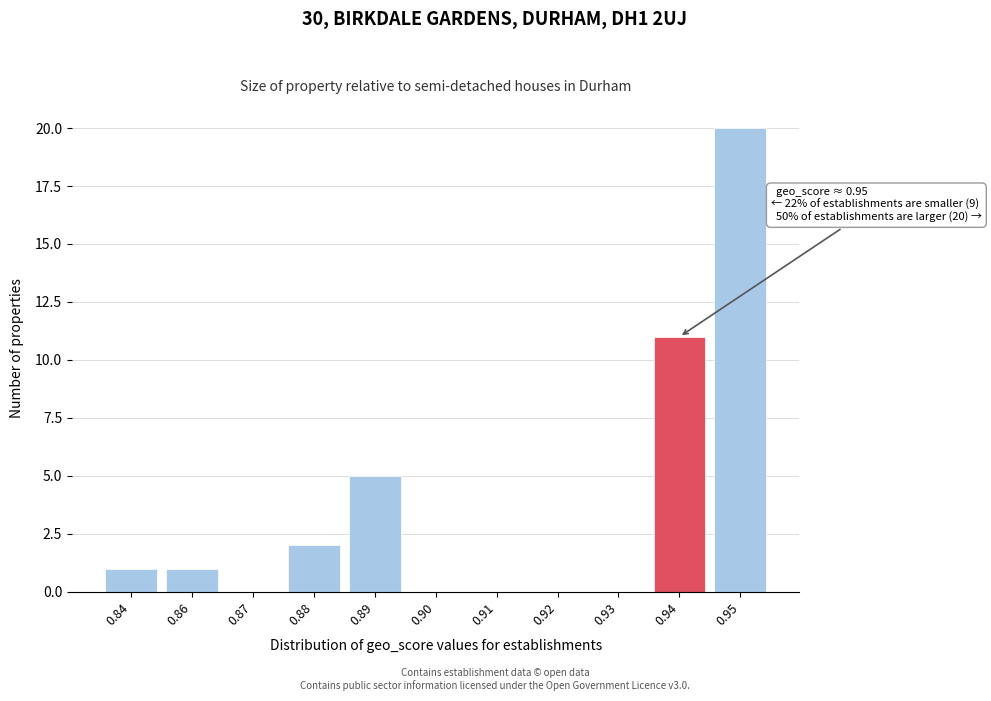

What is the sum of all values?

40